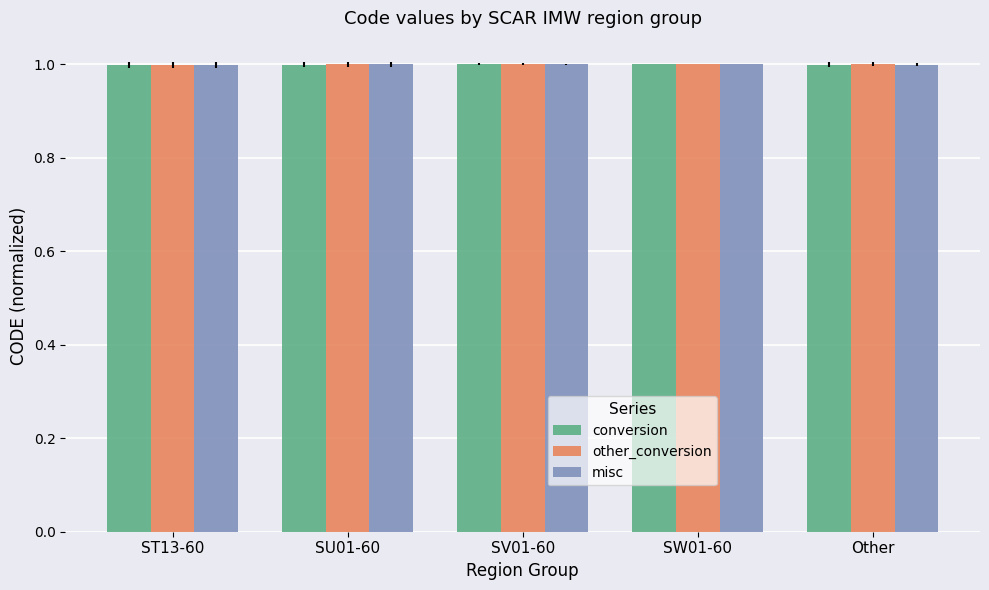

What are all the series names shown in the legend?

conversion, other_conversion, misc